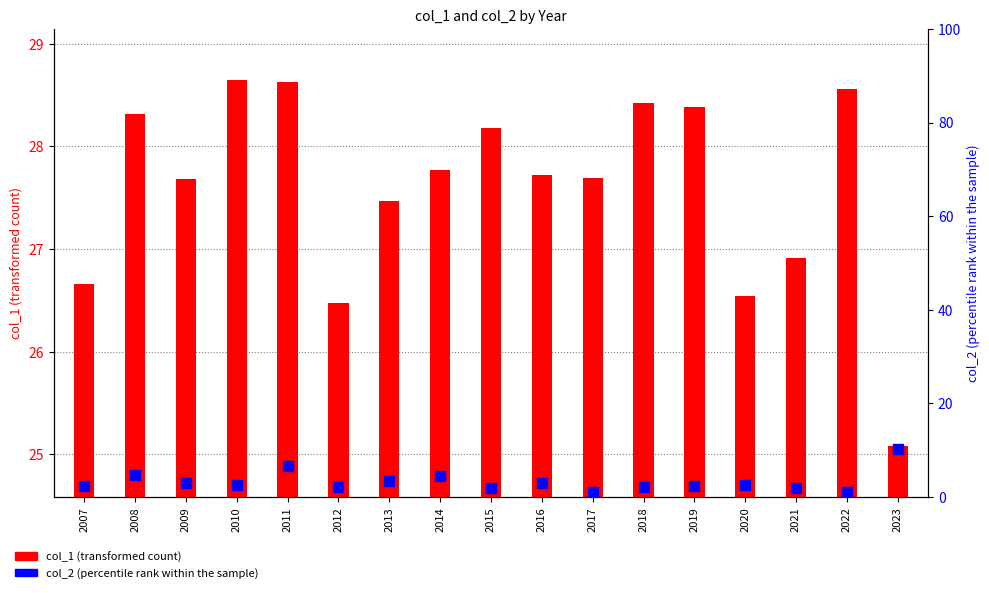

At which category is the sum across all series the highest?

2023